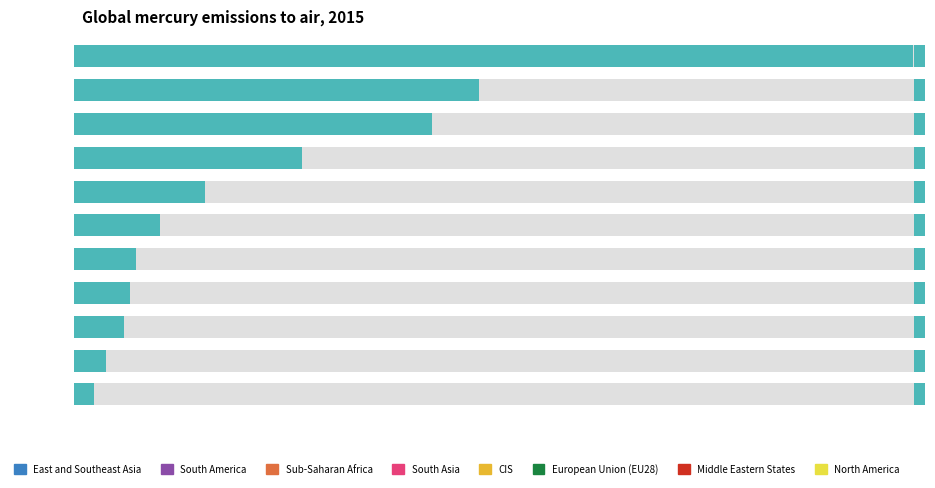

What is the difference between the maximum and minimum values?

850